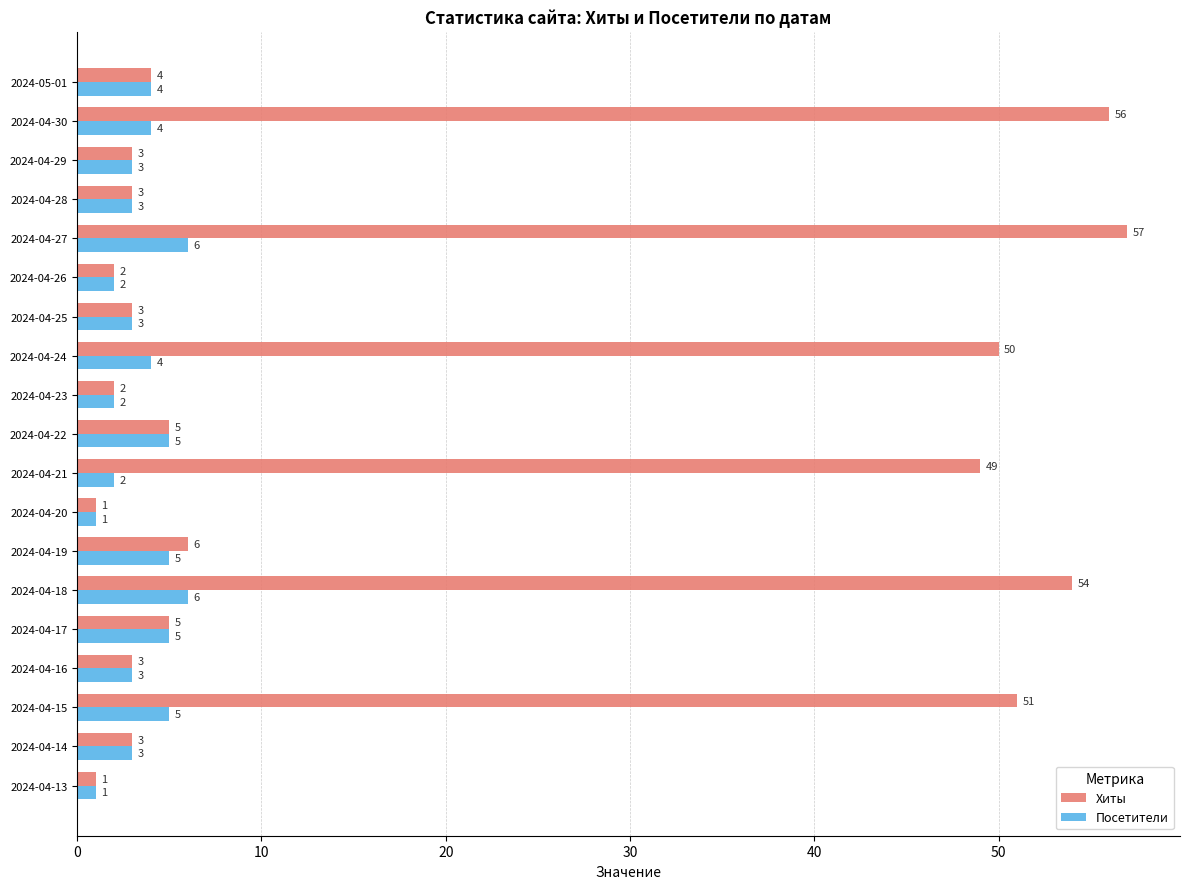

What are all the series names shown in the legend?

Хиты, Посетители